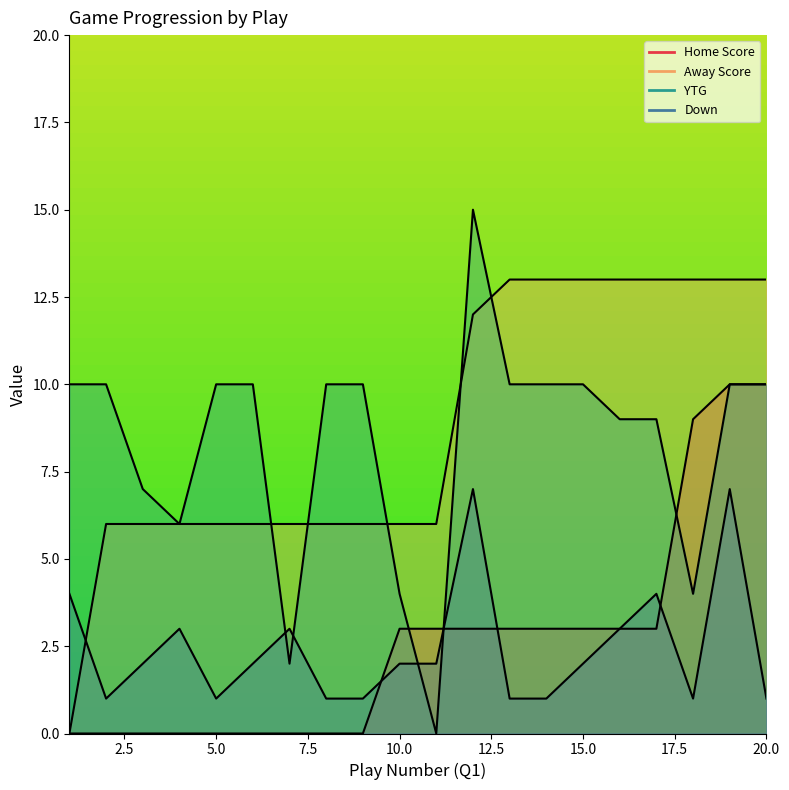

Is it true that YTG equals 7 at 8?

False